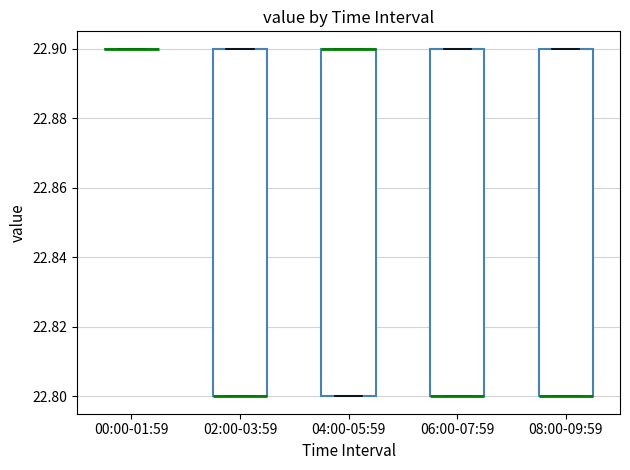

Reading left to right, transcribe this box plot: for each box, give where its median line is, the range the box spans, and where its two whiskers end, as read against the y-axis. The values are not printed on the chart, so give them approximately, as read against the axis.

00:00-01:59: box collapsed to a line at 22.9, whiskers 22.9 to 22.9
02:00-03:59: median 22.8 (drawn on the box's lower edge), box 22.8 to 22.9, whiskers 22.8 to 22.9
04:00-05:59: median 22.9 (drawn on the box's upper edge), box 22.8 to 22.9, whiskers 22.8 to 22.9
06:00-07:59: median 22.8 (drawn on the box's lower edge), box 22.8 to 22.9, whiskers 22.8 to 22.9
08:00-09:59: median 22.8 (drawn on the box's lower edge), box 22.8 to 22.9, whiskers 22.8 to 22.9